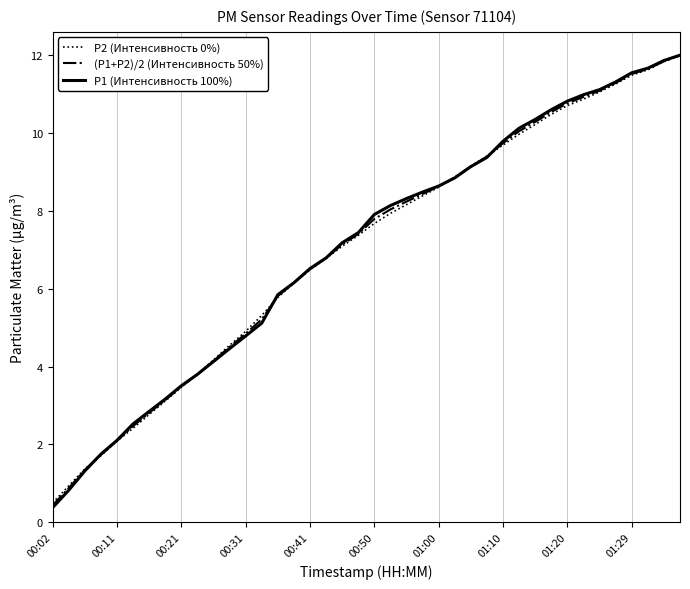

What are all the series names shown in the legend?

P2 (Интенсивность 0%), (P1+P2)/2 (Интенсивность 50%), P1 (Интенсивность 100%)